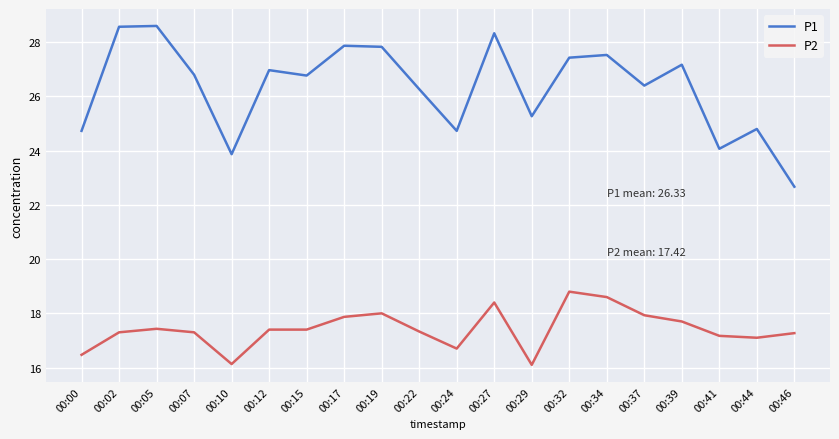

Rank the series at 00:46 from lowest to highest value.

P2, P1